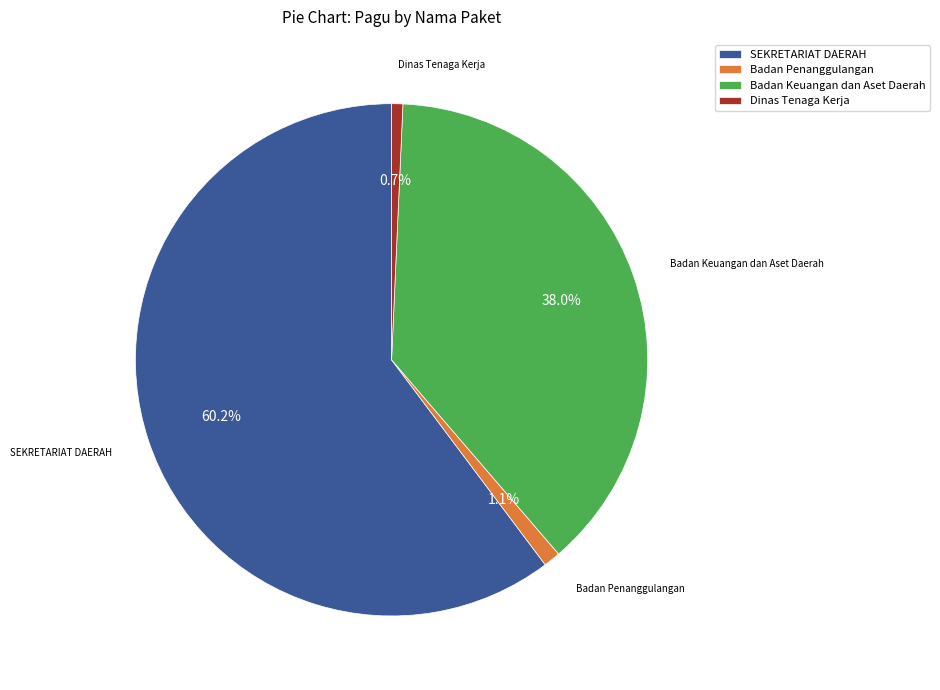

Is the sum of Badan Keuangan dan Aset Daerah and Badan Penanggulangan greater than half?

No